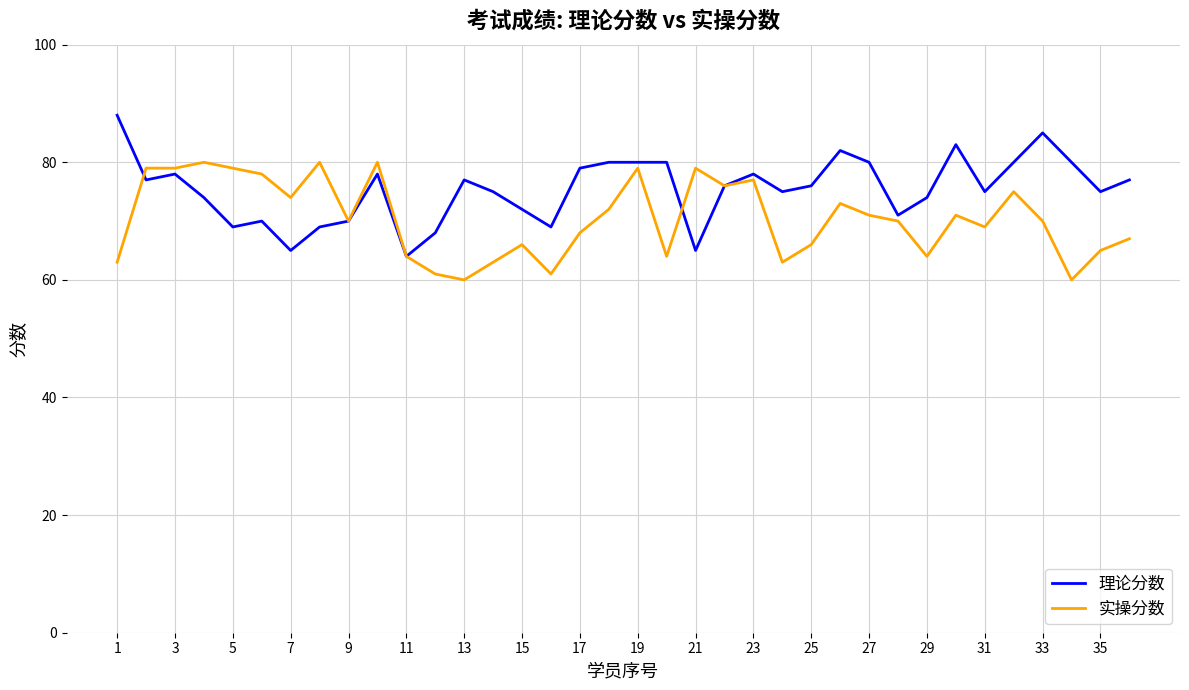

List the series in order of their peak value, highest first.

理论分数, 实操分数